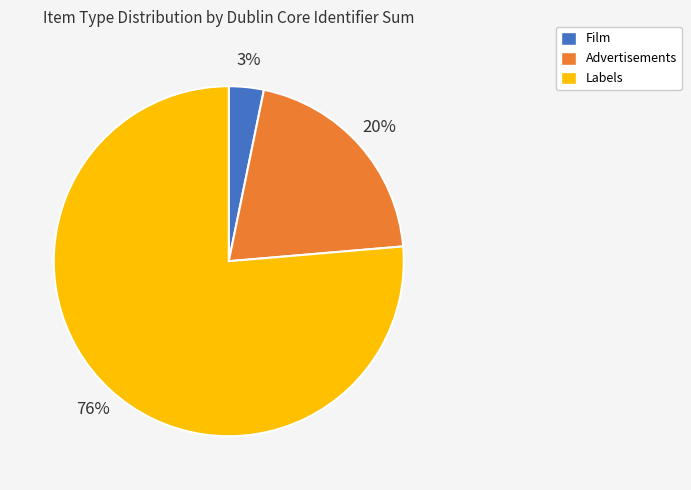

How many slices are in this pie chart?

3